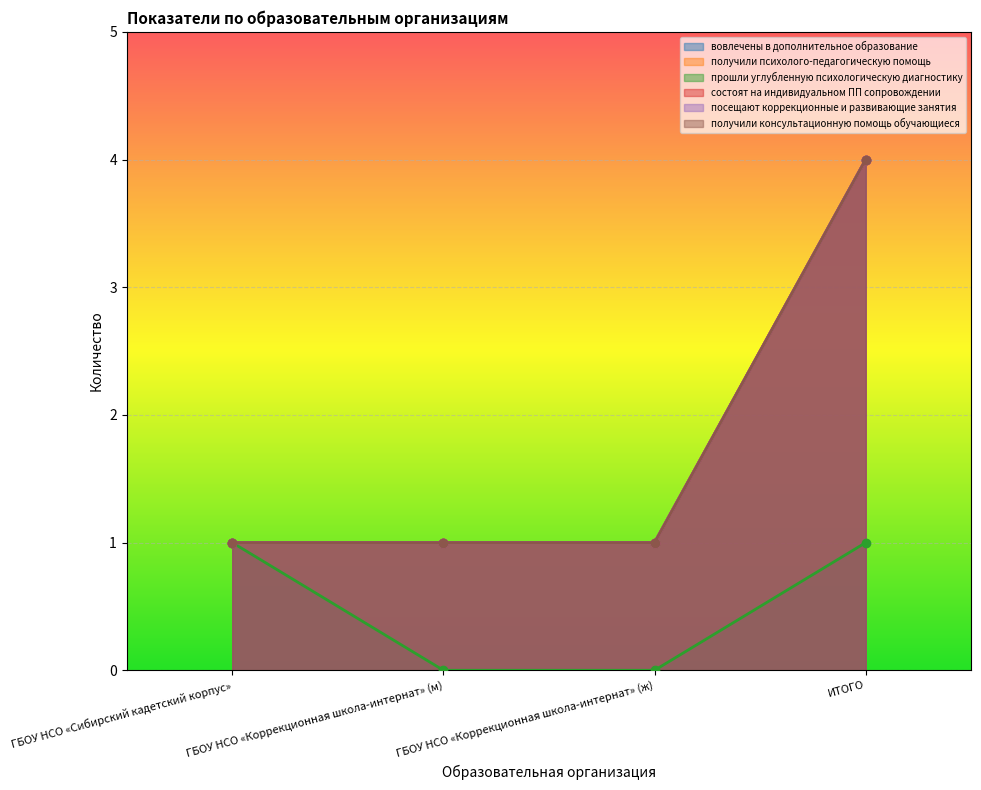

Reading left to right, transcribe all the data shown in this chart.

вовлечены в дополнительное образование: ГБОУ НСО «Сибирский кадетский корпус»=1	ГБОУ НСО «Коррекционная школа-интернат» (м)=1	ГБОУ НСО «Коррекционная школа-интернат» (ж)=1	ИТОГО=4
получили психолого-педагогическую помощь: ГБОУ НСО «Сибирский кадетский корпус»=1	ГБОУ НСО «Коррекционная школа-интернат» (м)=1	ГБОУ НСО «Коррекционная школа-интернат» (ж)=1	ИТОГО=4
прошли углубленную психологическую диагностику: ГБОУ НСО «Сибирский кадетский корпус»=1	ГБОУ НСО «Коррекционная школа-интернат» (м)=0	ГБОУ НСО «Коррекционная школа-интернат» (ж)=0	ИТОГО=1
состоят на индивидуальном ПП сопровождении: ГБОУ НСО «Сибирский кадетский корпус»=1	ГБОУ НСО «Коррекционная школа-интернат» (м)=1	ГБОУ НСО «Коррекционная школа-интернат» (ж)=1	ИТОГО=4
посещают коррекционные и развивающие занятия: ГБОУ НСО «Сибирский кадетский корпус»=1	ГБОУ НСО «Коррекционная школа-интернат» (м)=1	ГБОУ НСО «Коррекционная школа-интернат» (ж)=1	ИТОГО=4
получили консультационную помощь обучающиеся: ГБОУ НСО «Сибирский кадетский корпус»=1	ГБОУ НСО «Коррекционная школа-интернат» (м)=1	ГБОУ НСО «Коррекционная школа-интернат» (ж)=1	ИТОГО=4